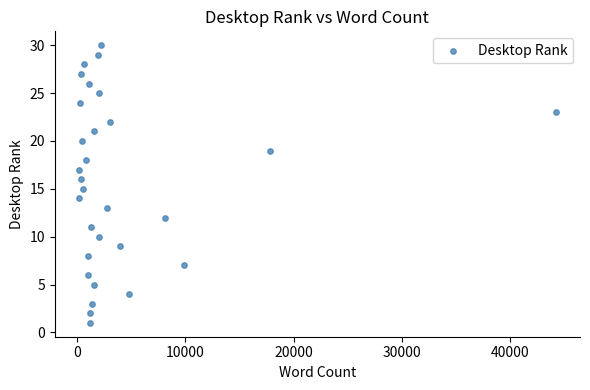

What is the range of X values (max minus min)?

44093